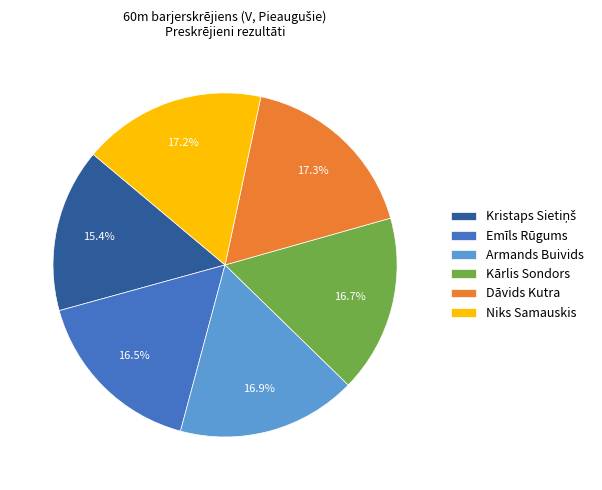

The Dāvids Kutra slice represents 12% of the pie. True or false?

False